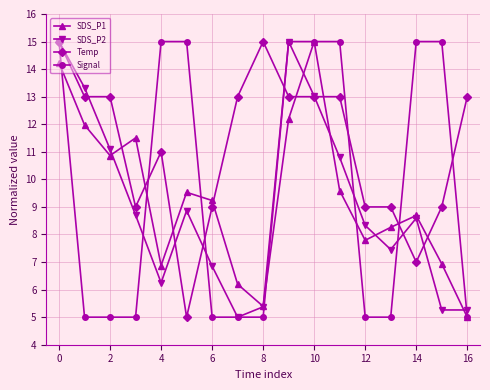

Which series has the largest total across all categories?

Temp